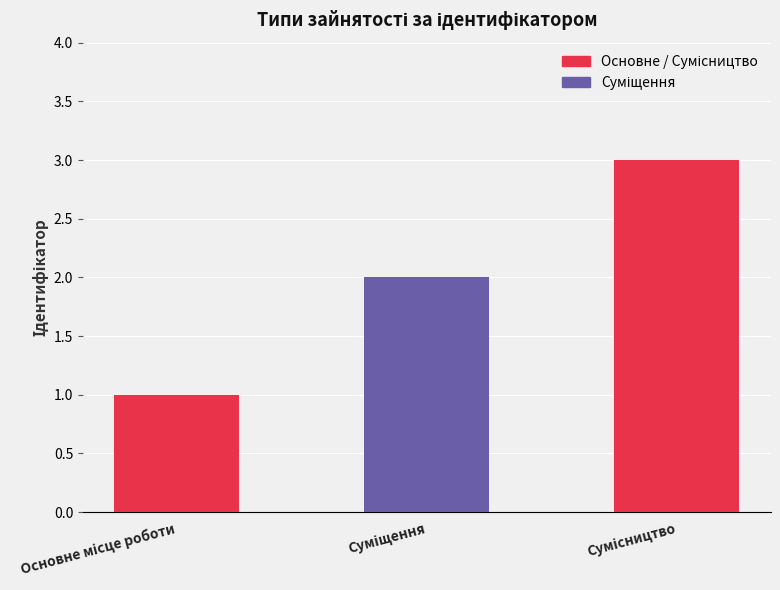

How many values are between 1 and 3?

3